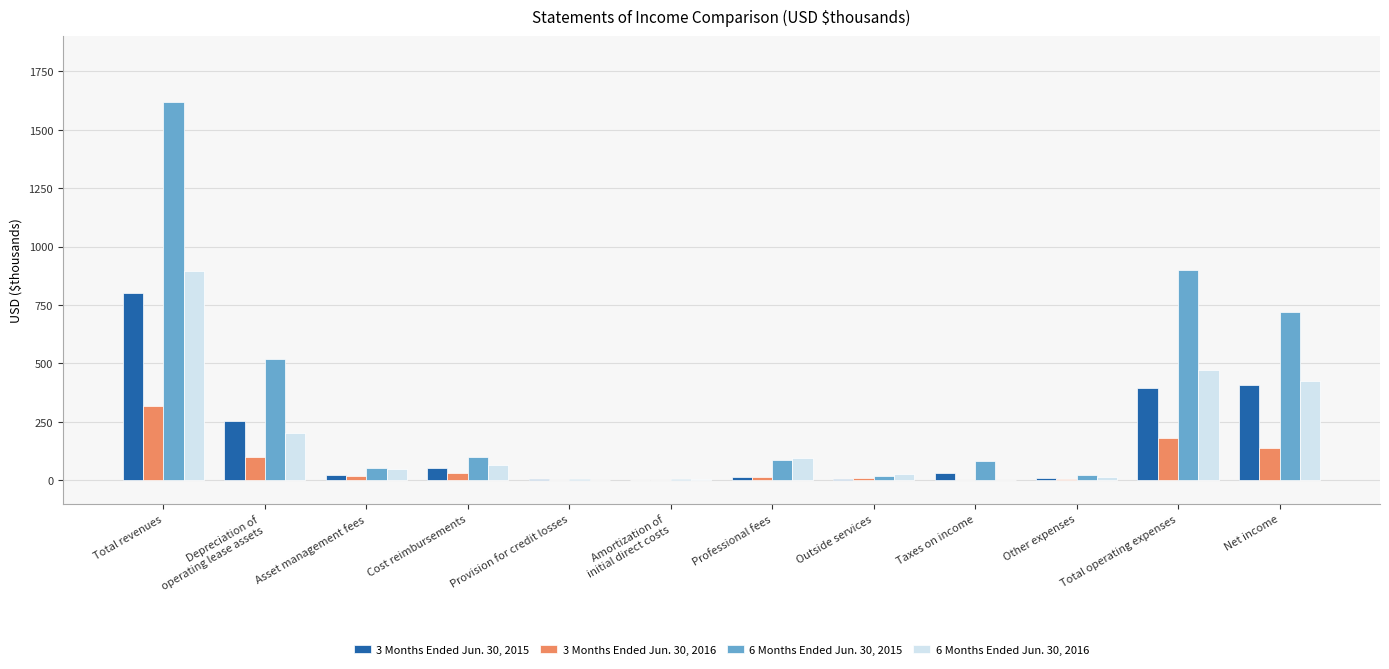

Between Cost reimbursements and Provision for credit losses, which series saw the biggest shift?

6 Months Ended Jun. 30, 2015